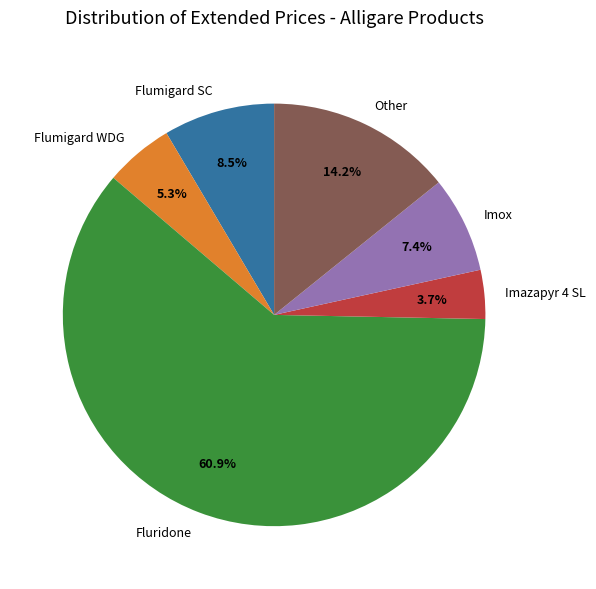

To the nearest percent, what is the difference between the largest and smallest slice percentages?

57%